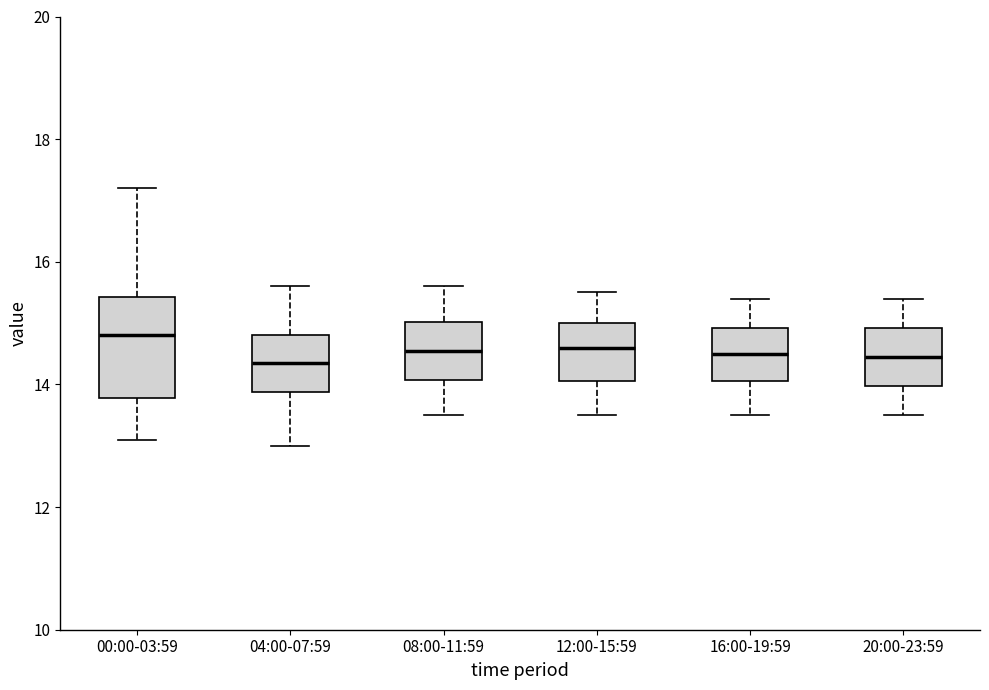

Which box is the tallest, from its lower edge to its upper edge?

00:00-03:59